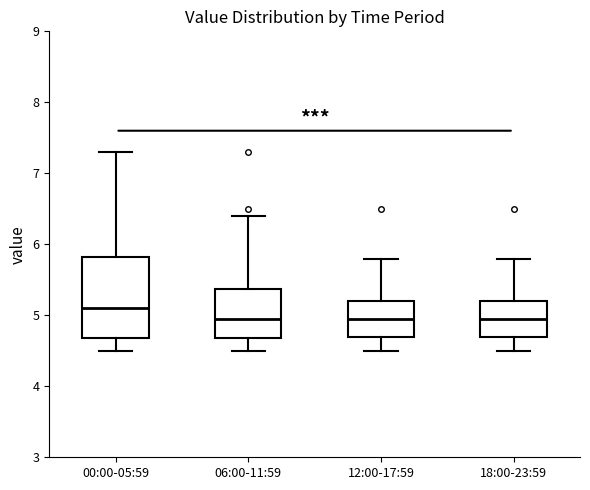

Which box has the highest median line?

00:00-05:59